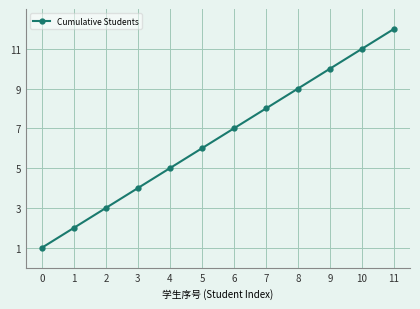

What is the value of the 10th point from the left?

10